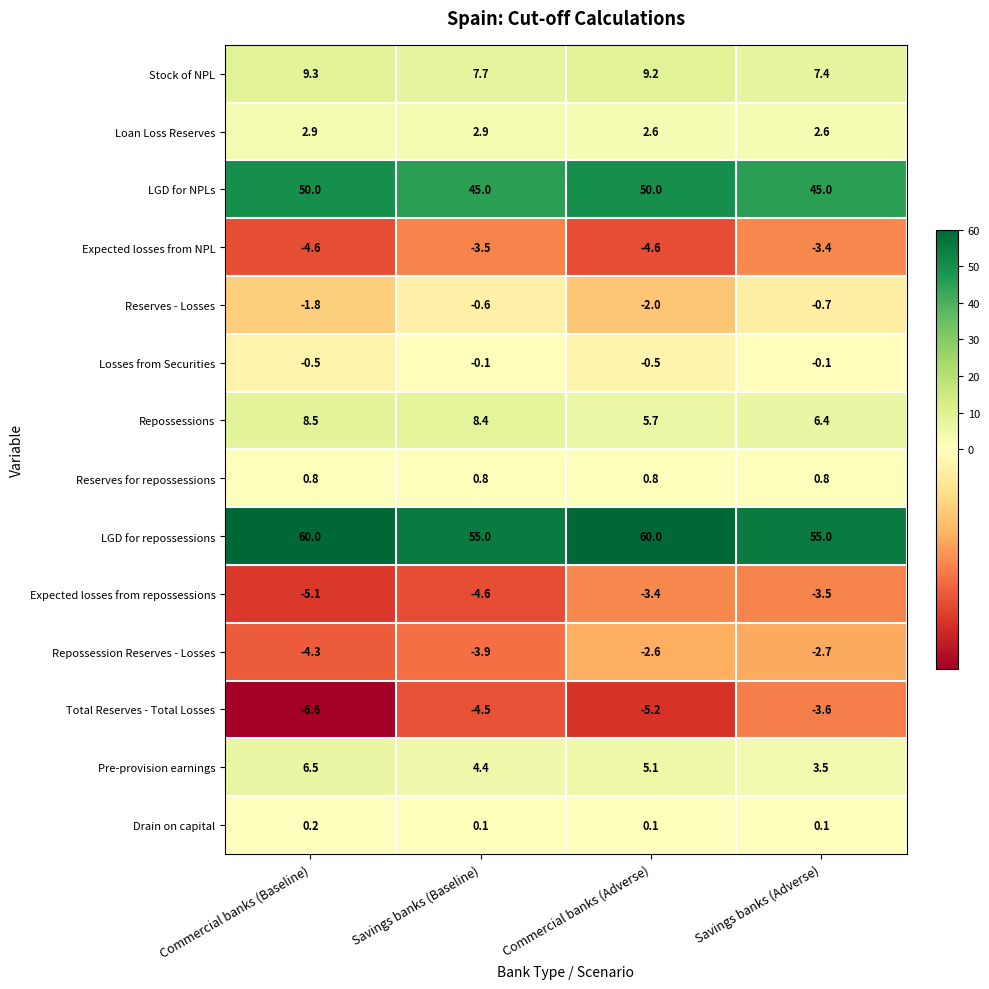

What is the highest value of the Expected losses from NPL series?

-3.4